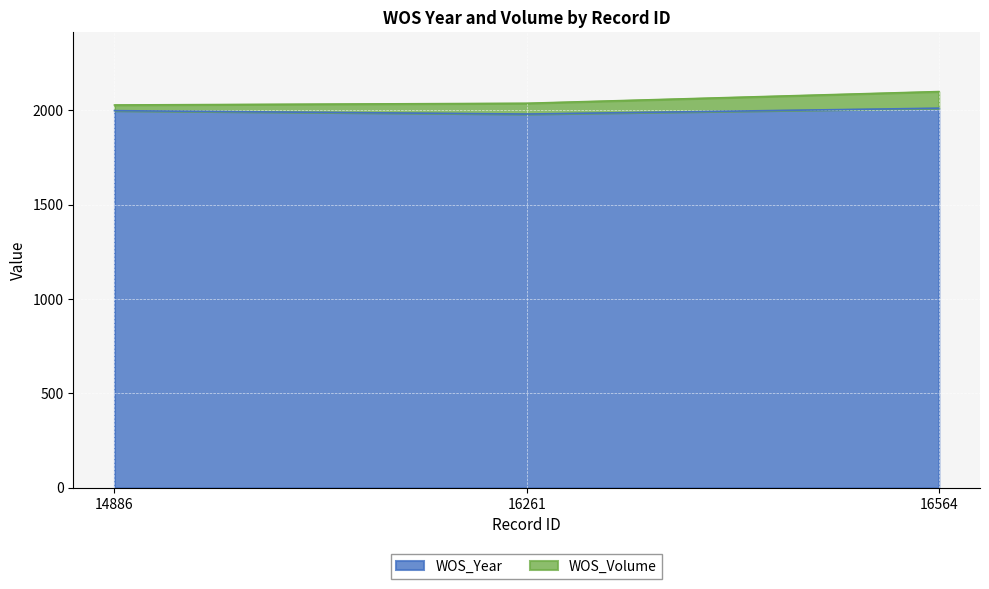

The chart shows a value of 1980 at 16261. True or false?

True